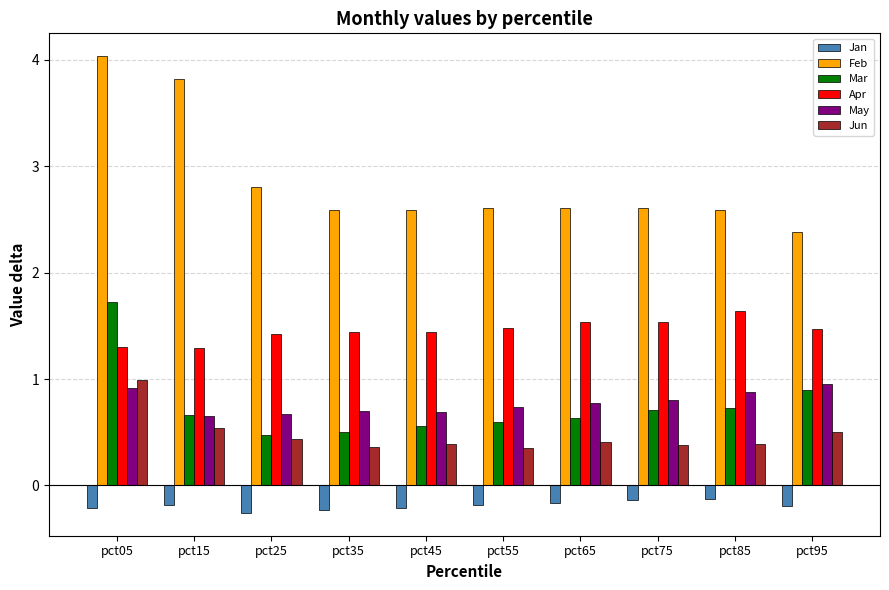

What is the difference between the Apr values at pct75 and pct15?

0.2